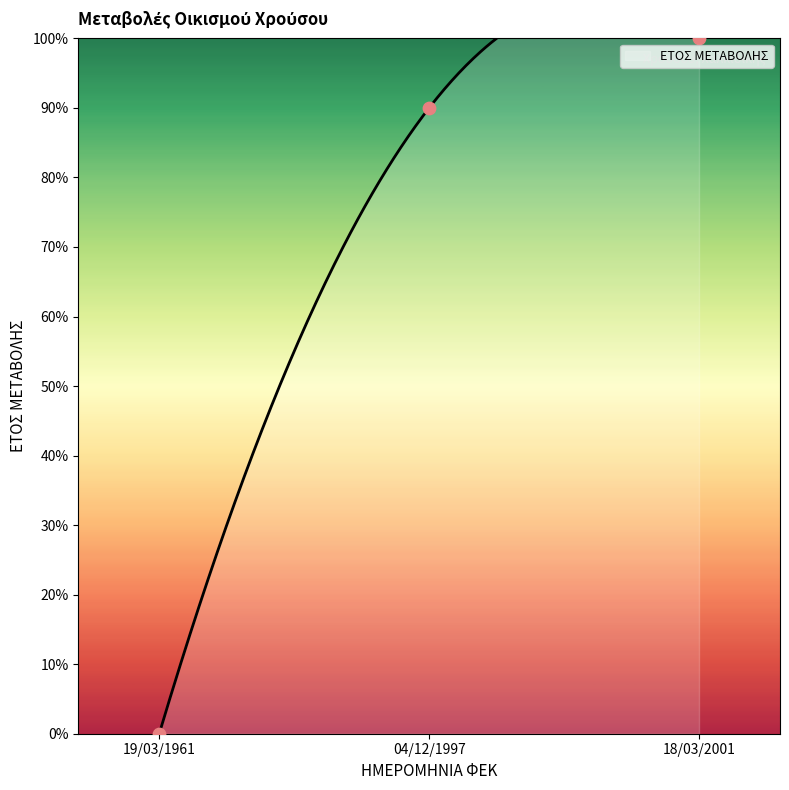

What is the change in value from 19/03/1961 to 18/03/2001?

+100